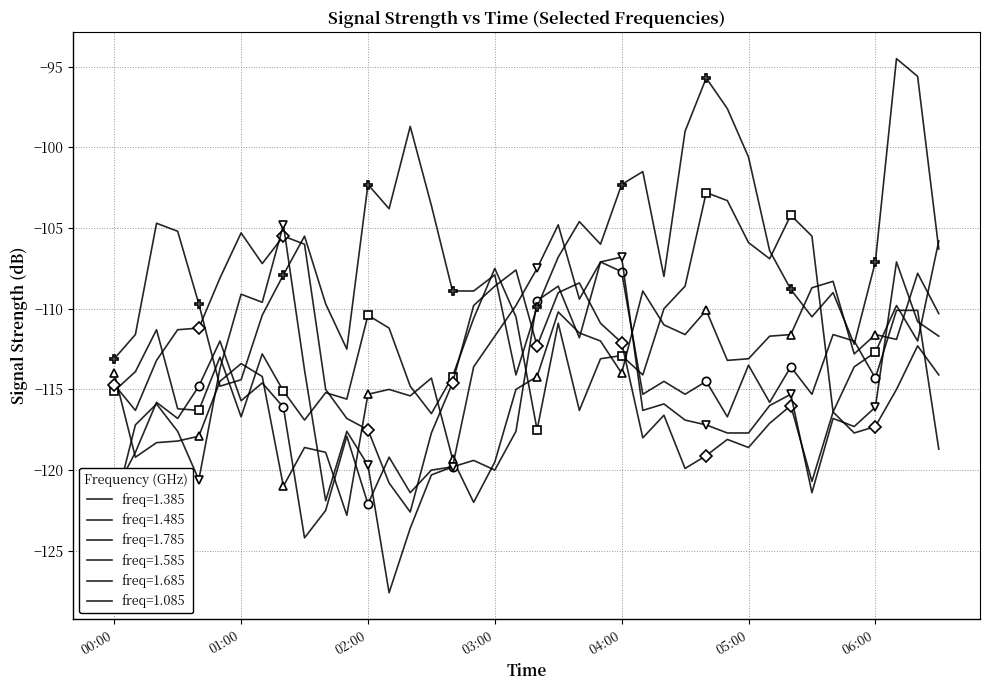

How many interior local peaks does the 1.785 series have?

9